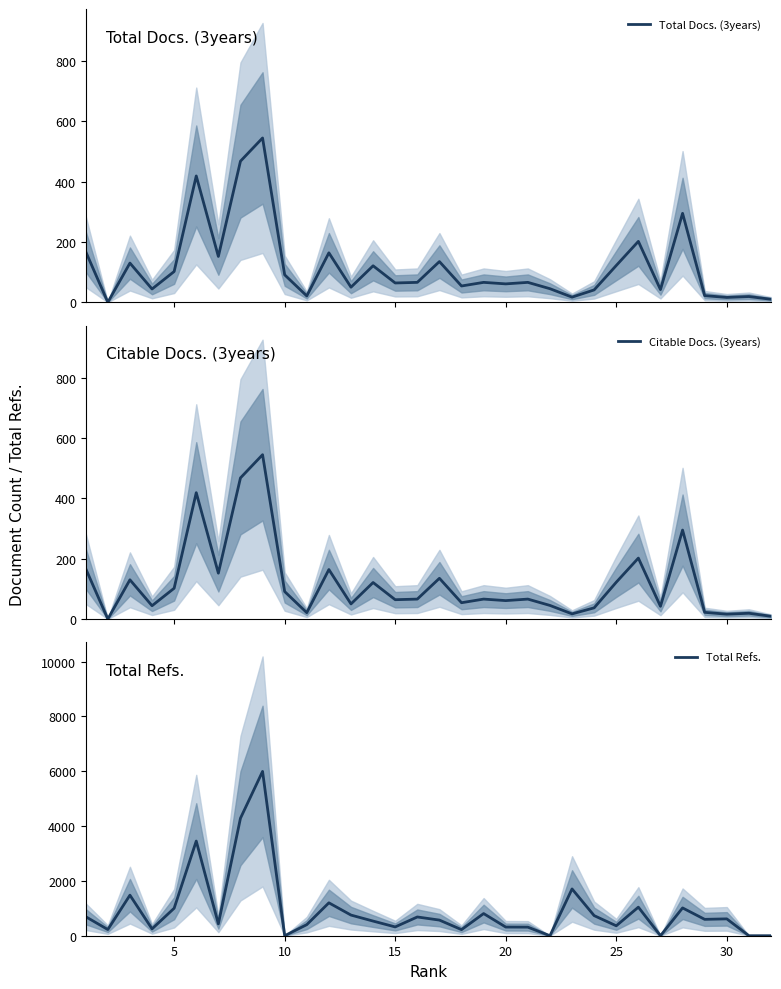

True or false: Total Refs. and Citable Docs. (3years) cross at least once.

True